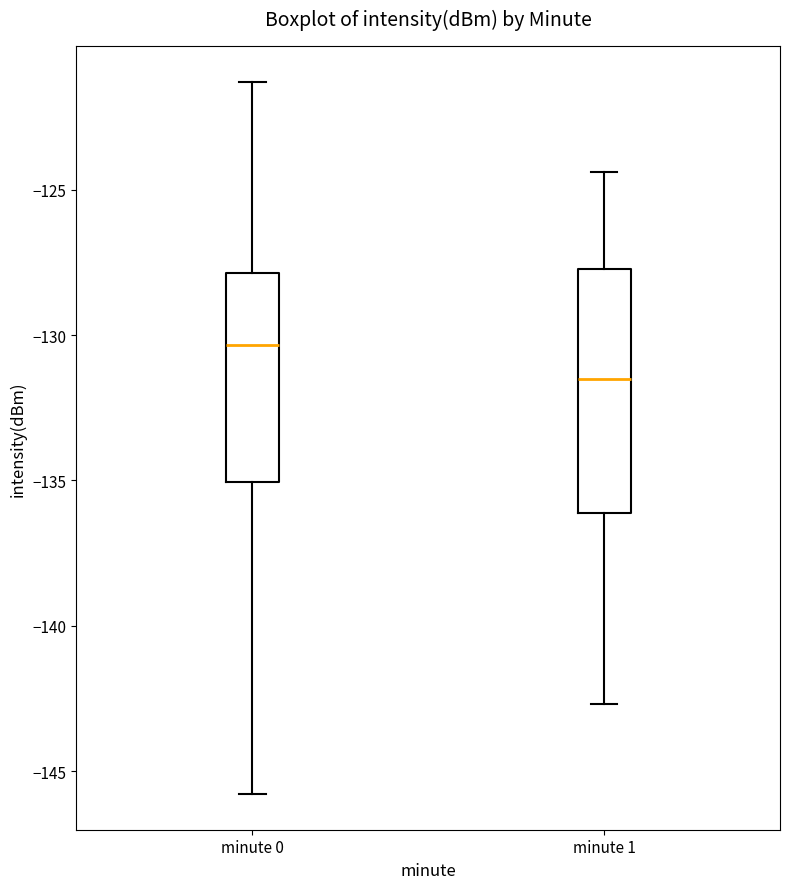

Comparing the boxes themselves (not the whiskers), which one is the tallest?

minute 1